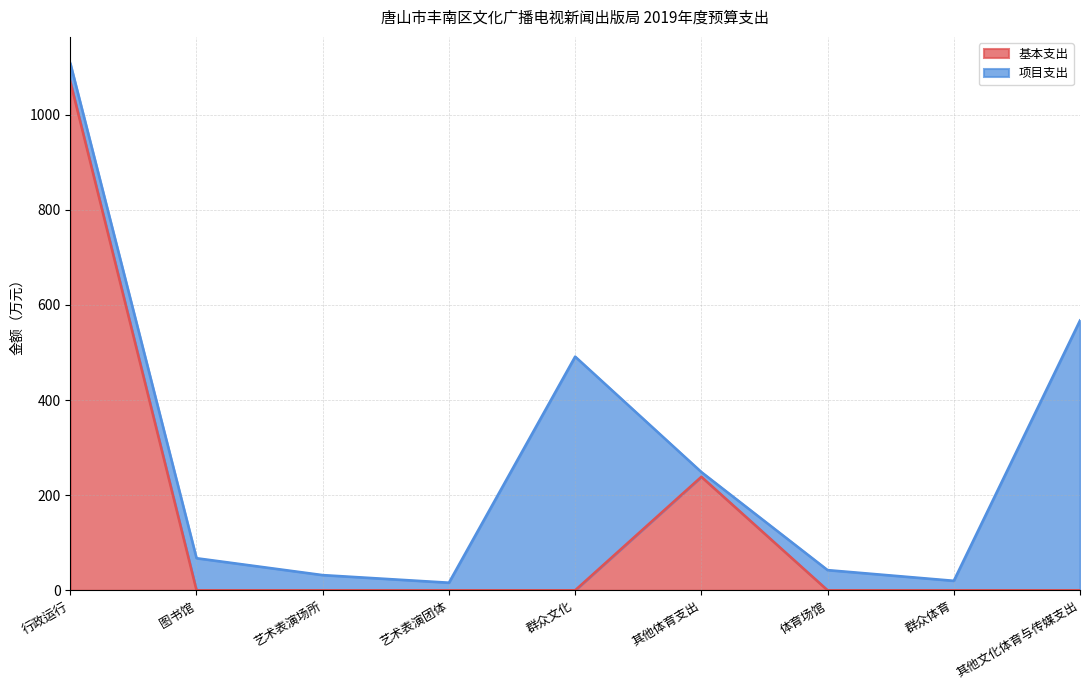

Does the chart have visible grid lines?

Yes